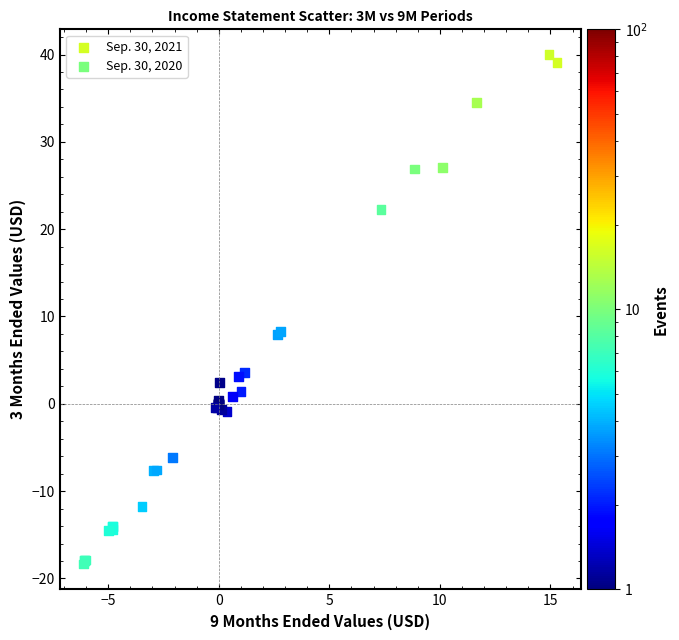

What are all the series names shown in the legend?

Sep. 30, 2021, Sep. 30, 2020